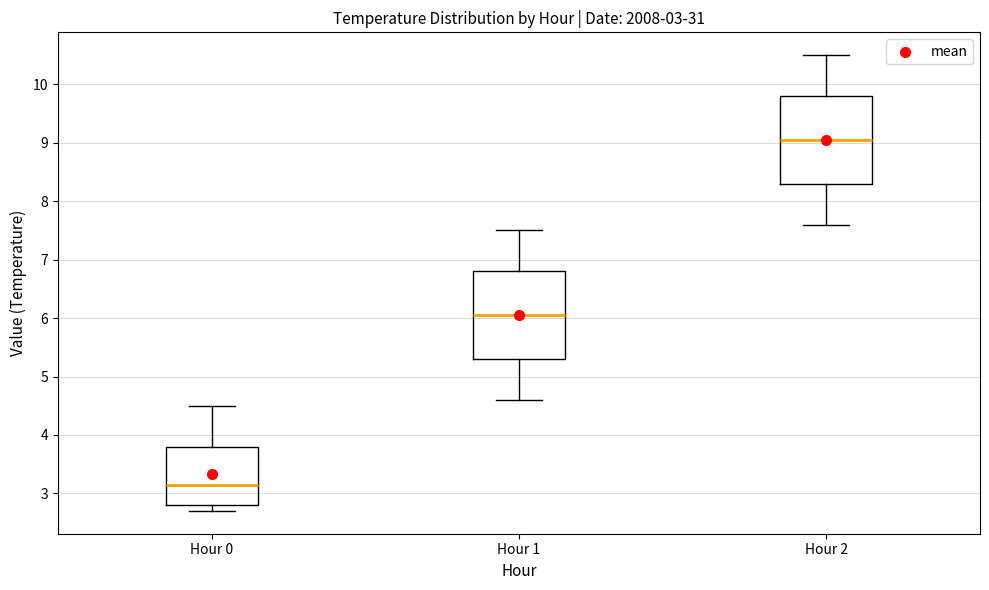

Which box's median line is the highest?

Hour 2